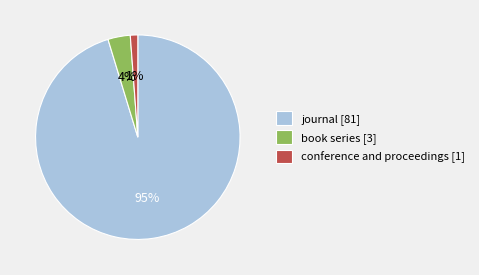

To the nearest percent, what is the difference between the largest and smallest slice percentages?

94%